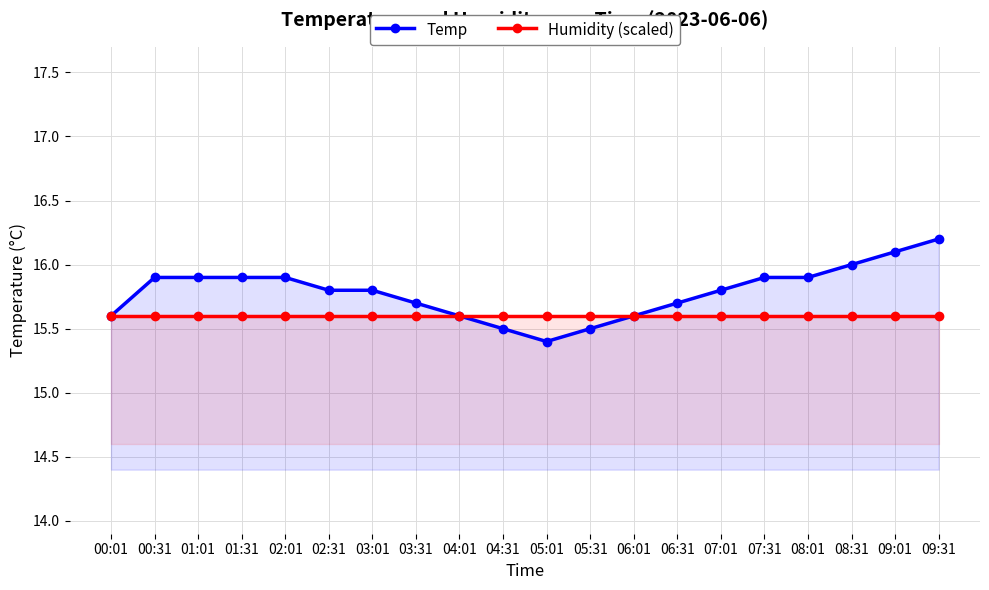

What is the average value of the Humidity (scaled) series?

15.6